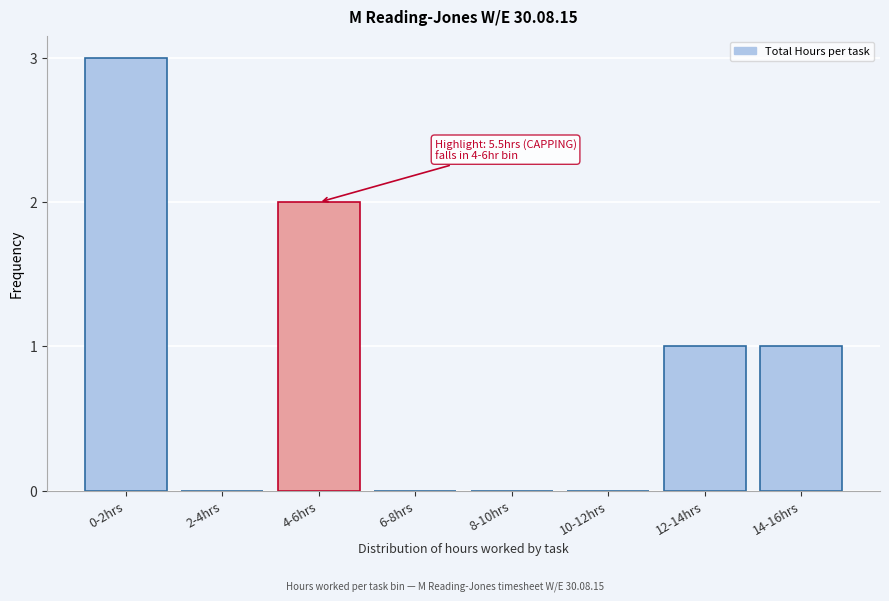

Reading left to right, list all the values displayed in this chart.

0-2hrs=3	2-4hrs=0	4-6hrs=2	6-8hrs=0	8-10hrs=0	10-12hrs=0	12-14hrs=1	14-16hrs=1